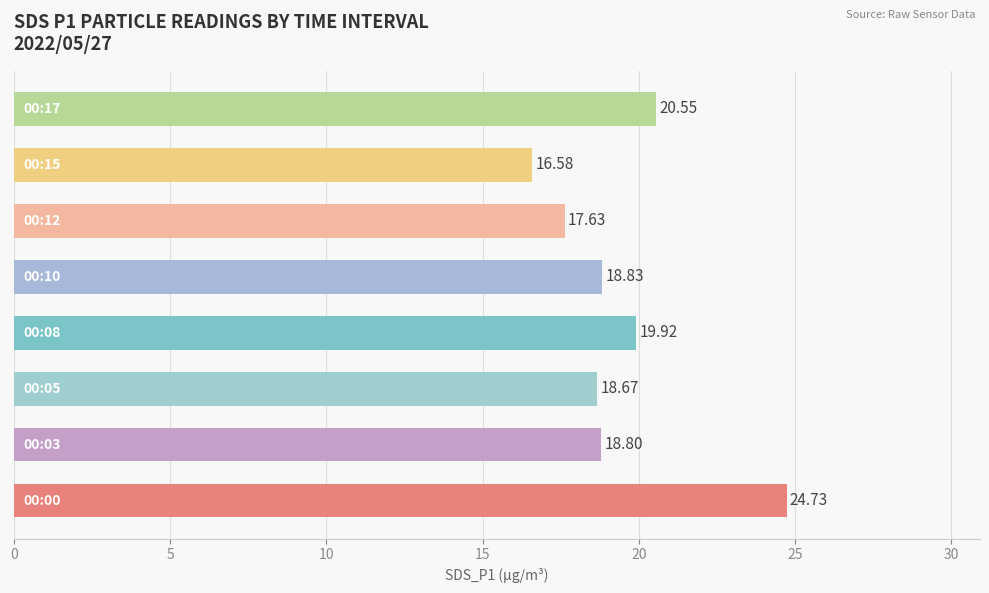

What is the difference between the second highest and second lowest values?

2.9